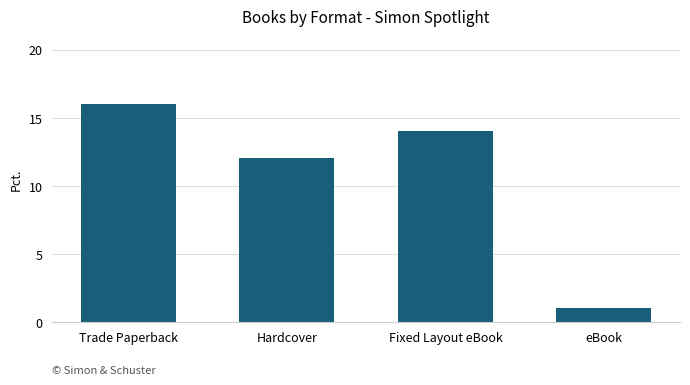

Are the bars horizontal?

No